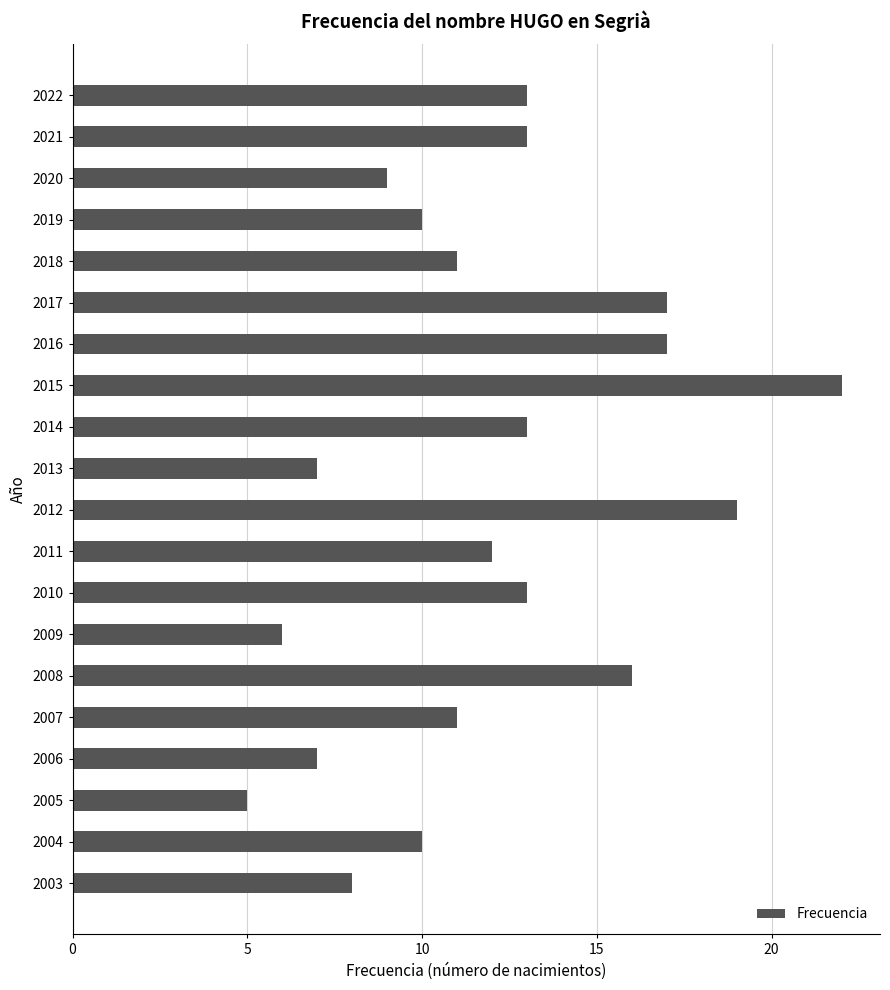

Which category has the lowest value across all series?

2005